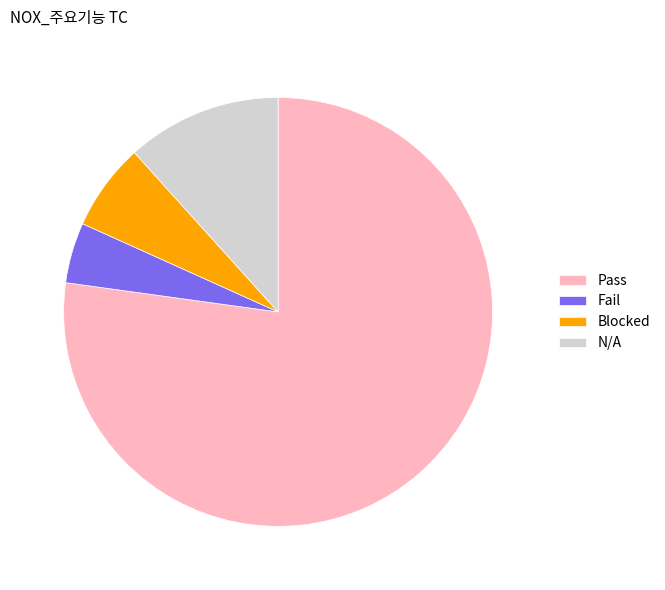

Rank the categories by value from highest to lowest.

Pass, N/A, Blocked, Fail